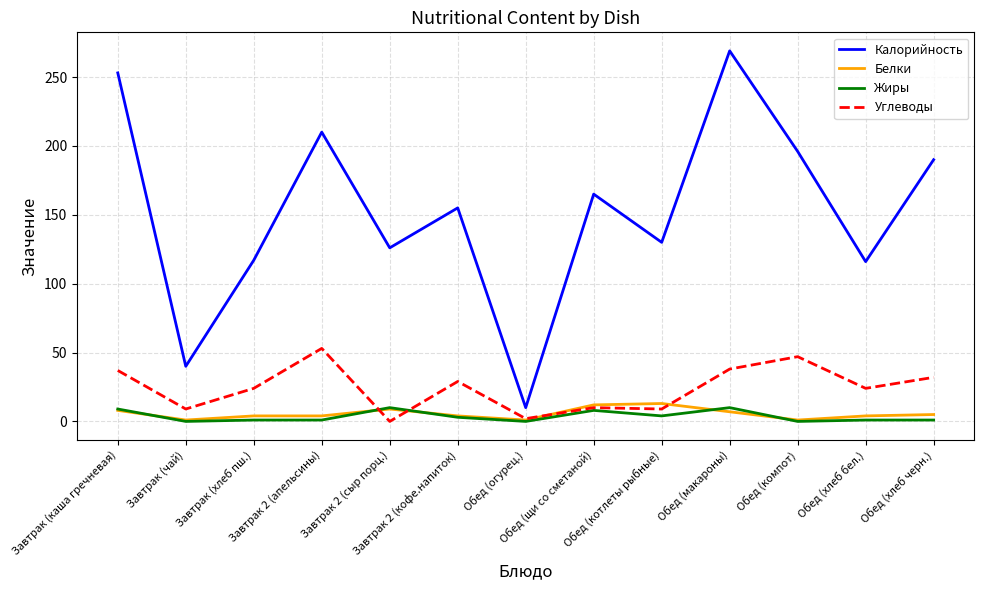

How many positive values does the Углеводы series have?

12